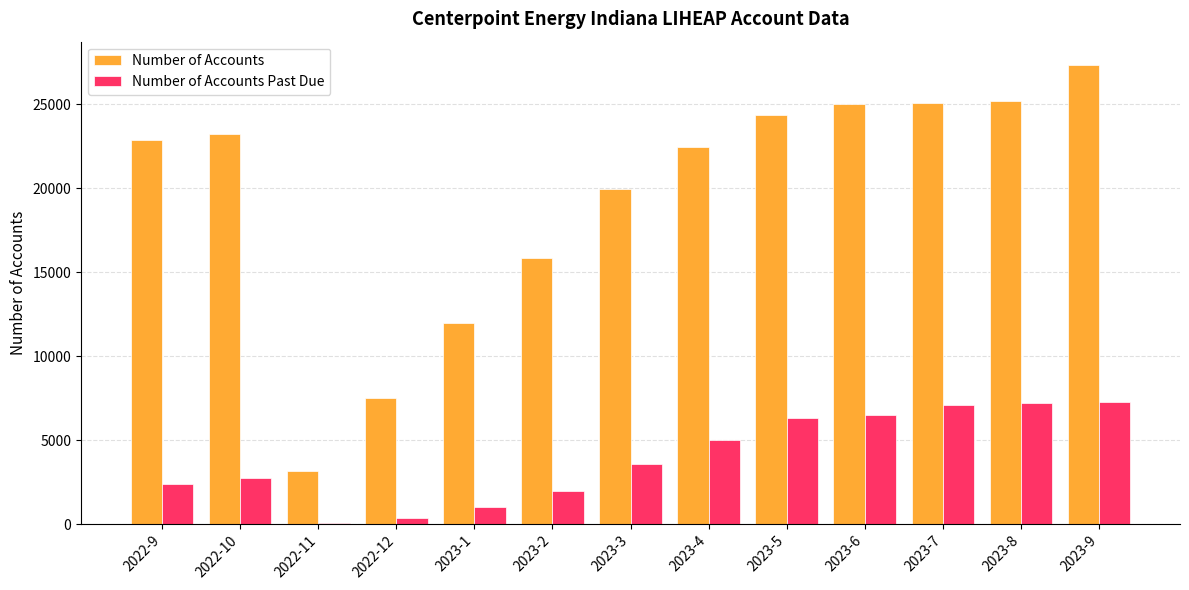

What is the maximum value shown in the chart?

27349